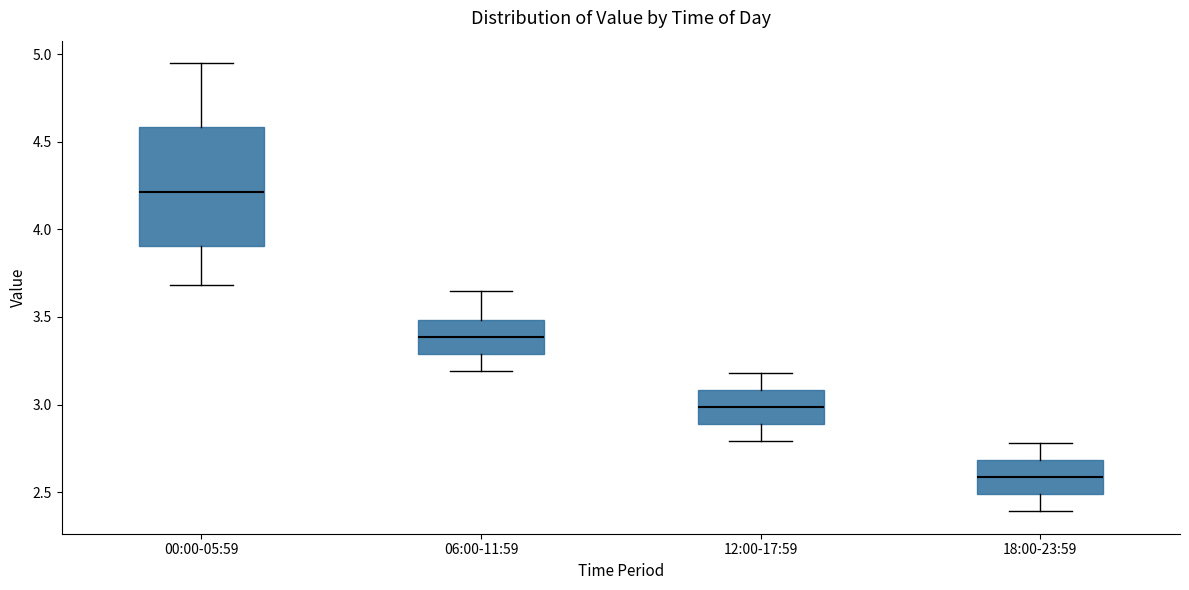

Where is the lower edge of the box for 18:00-23:59 on the y-axis? The values are not printed on the chart, so give them approximately, as read against the axis.

2.50